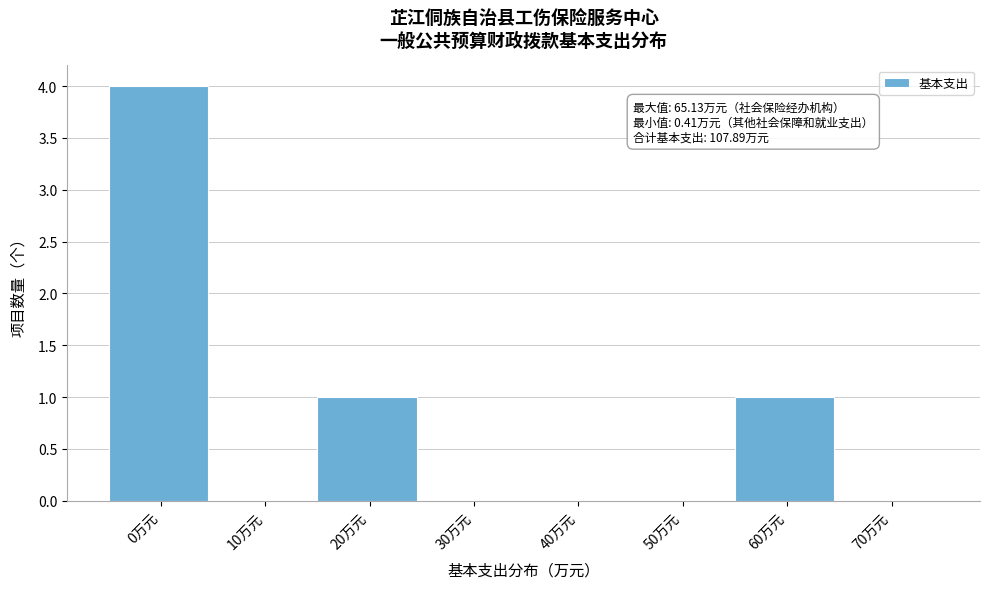

Reading left to right, transcribe all the data shown in this chart.

0万元=4	10万元=0	20万元=1	30万元=0	40万元=0	50万元=0	60万元=1	70万元=0